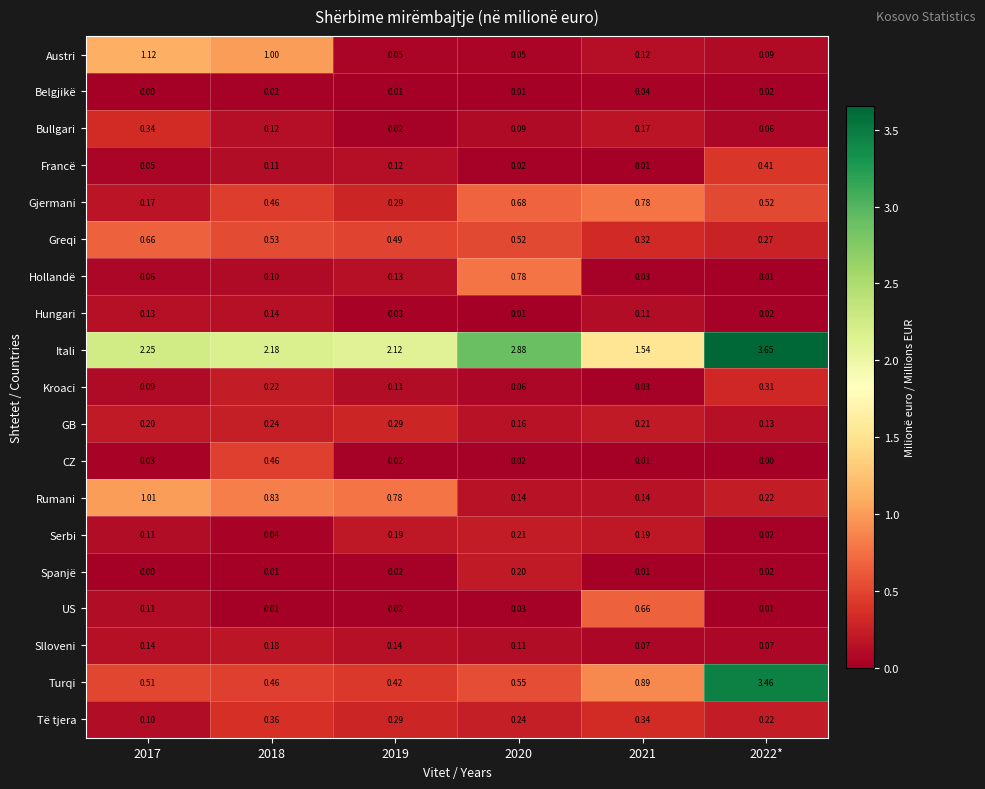

Which series has the largest total across all categories?

Itali